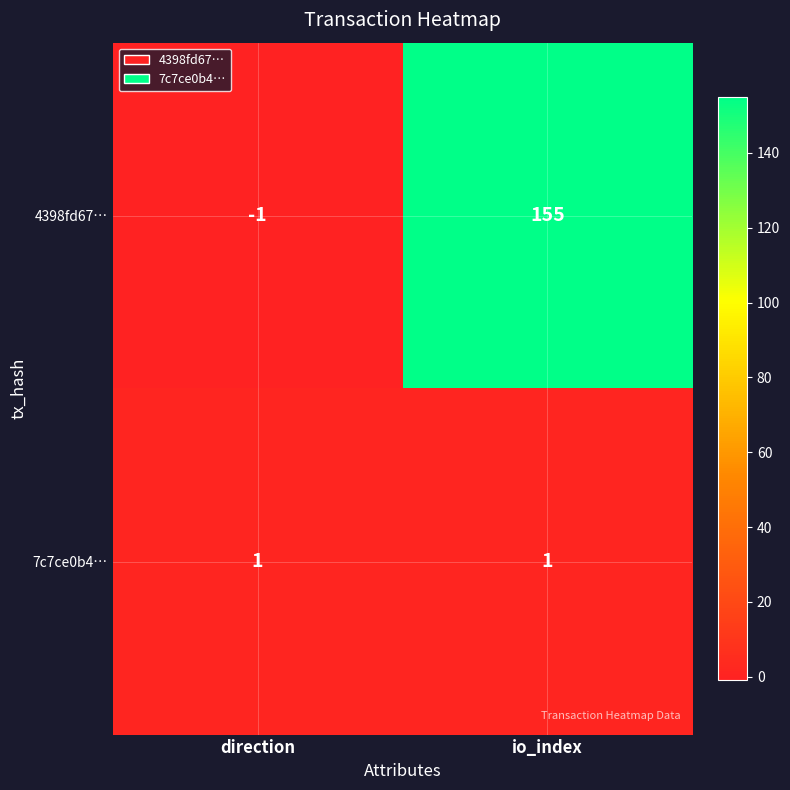

At which category is the sum across all series the highest?

io_index